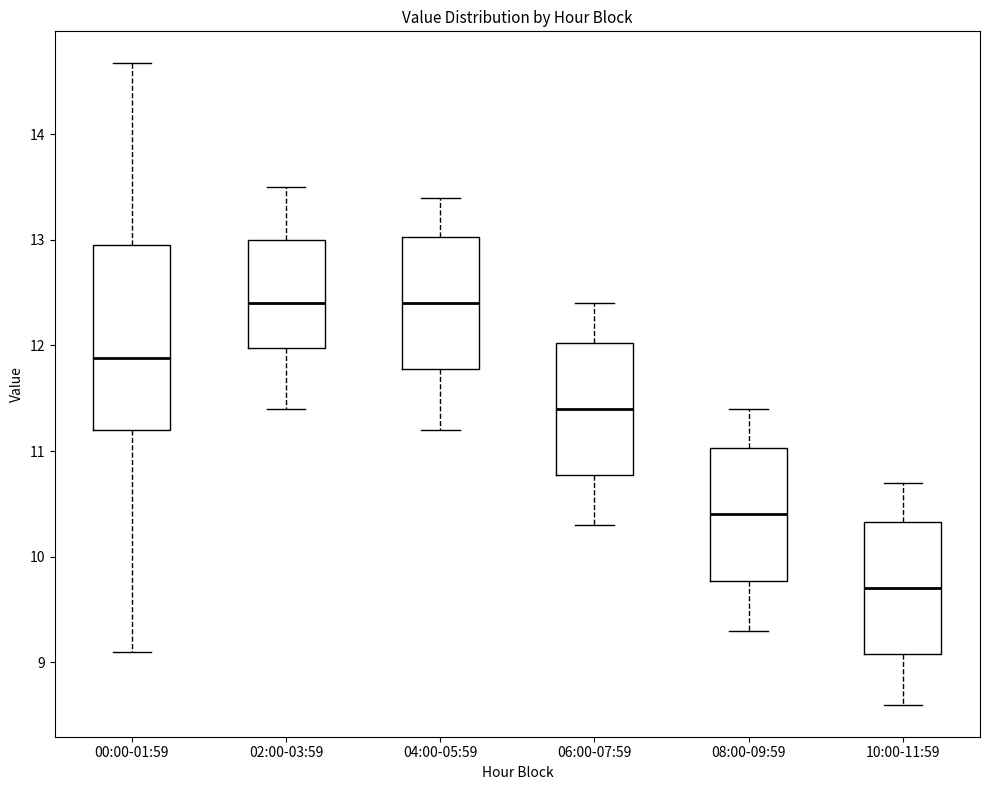

Where does the lower whisker of the box for 06:00-07:59 end on the y-axis? The values are not printed on the chart, so give them approximately, as read against the axis.

10.3